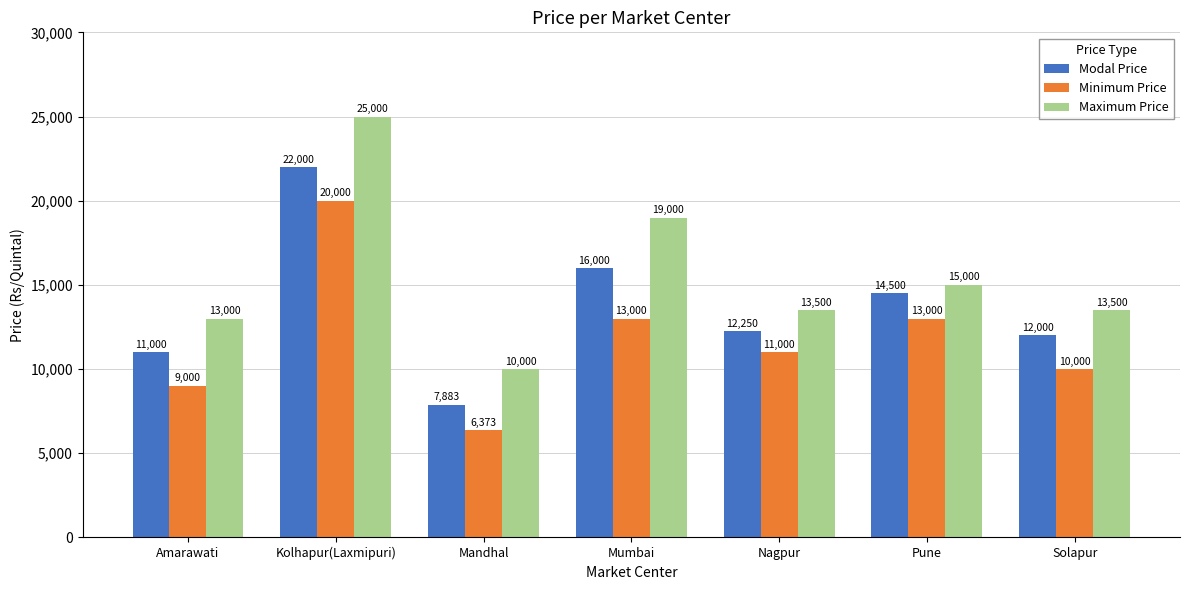

Rank the series by their average value, from highest to lowest.

Maximum Price, Modal Price, Minimum Price